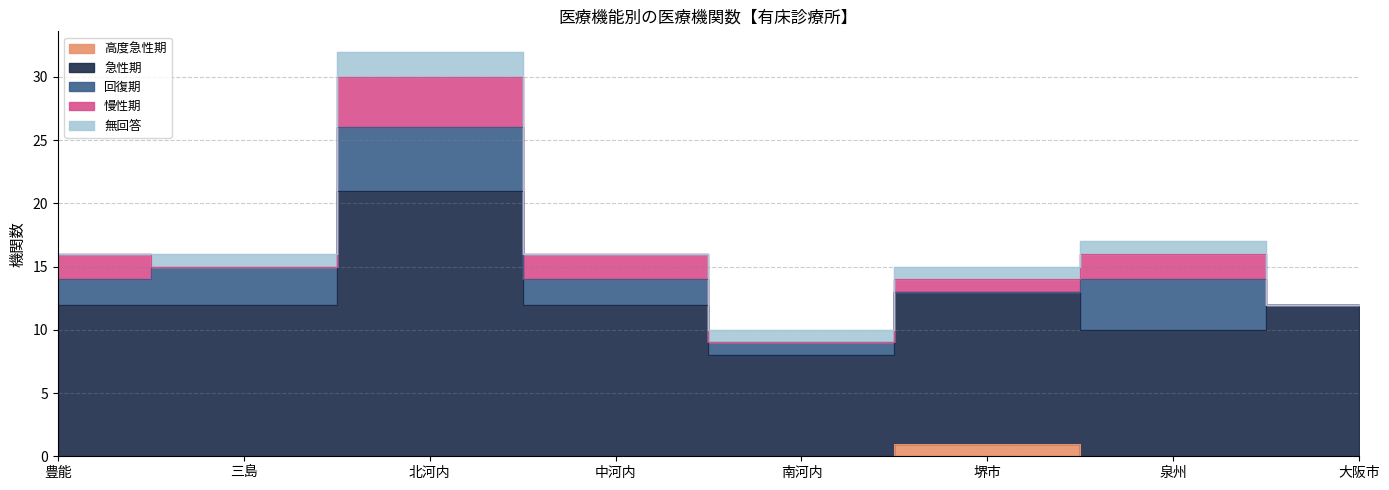

The value of 急性期 at 泉州 is 10. True or false?

True